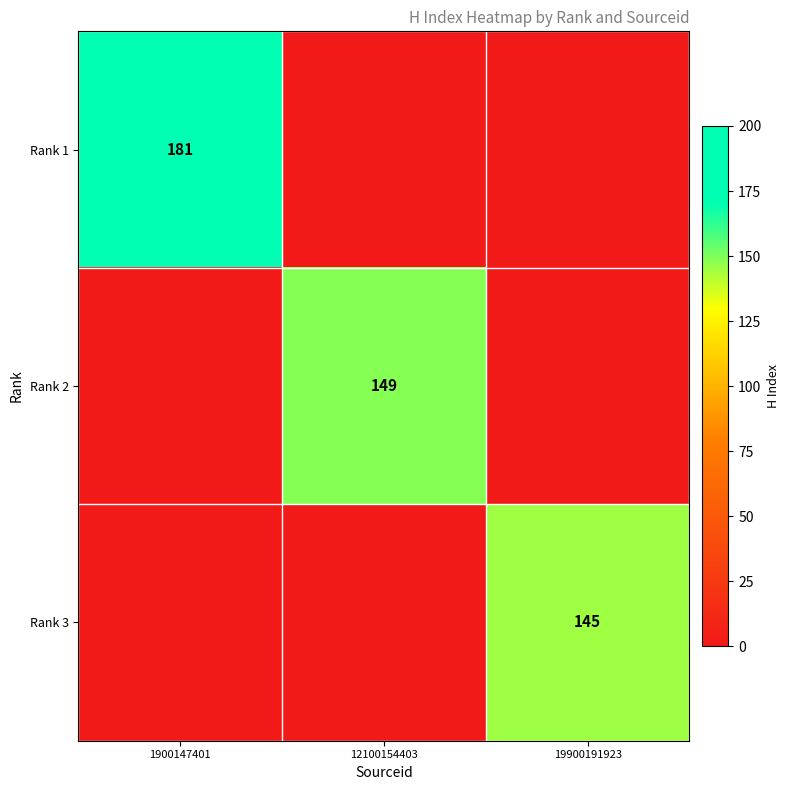

The value of Rank 3 at 19900191923 is 145. True or false?

True